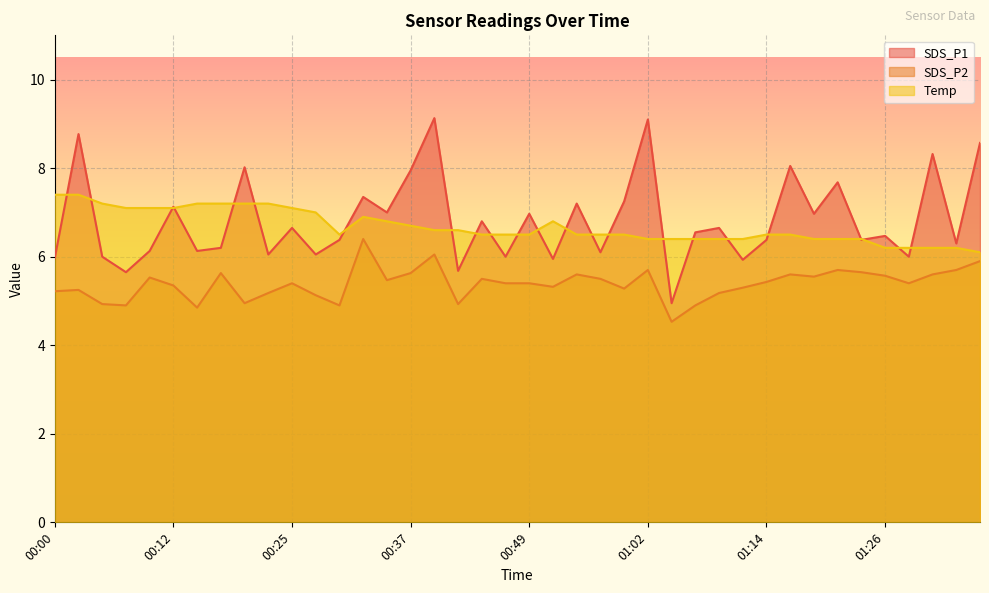

What are all the series names shown in the legend?

SDS_P1, SDS_P2, Temp